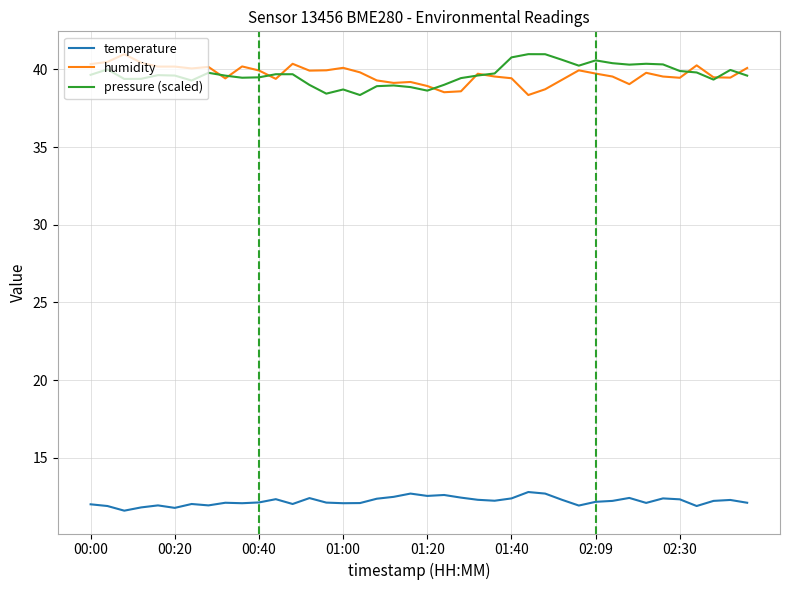

What is the minimum value shown in the chart?

11.6